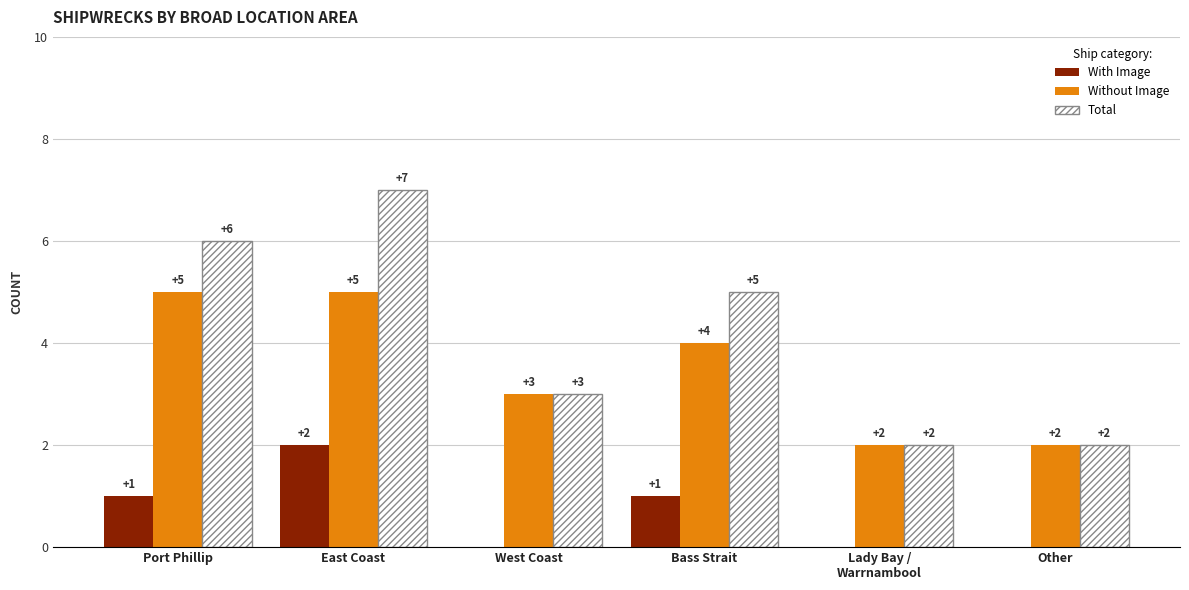

What are all the series names shown in the legend?

With Image, Without Image, Total